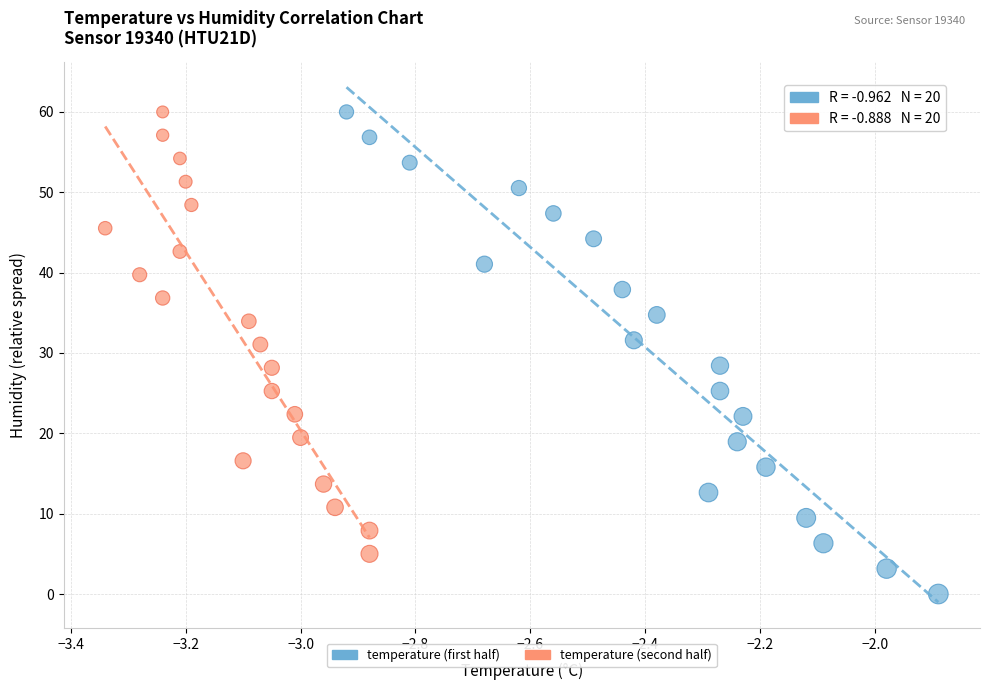

Which series has the widest spread of Y values?

temperature (first half)